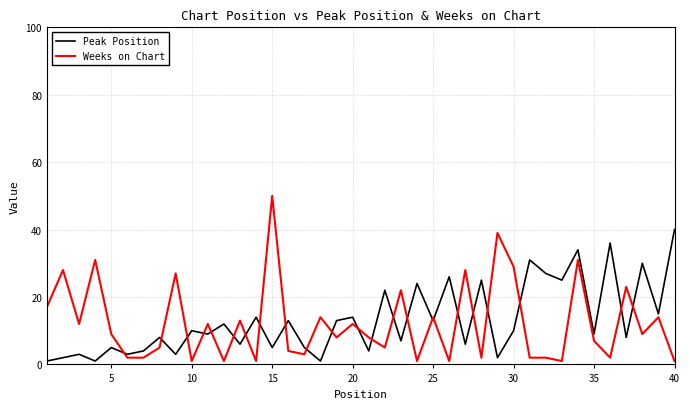

What is the difference between the maximum and minimum values in the Peak Position series?

39